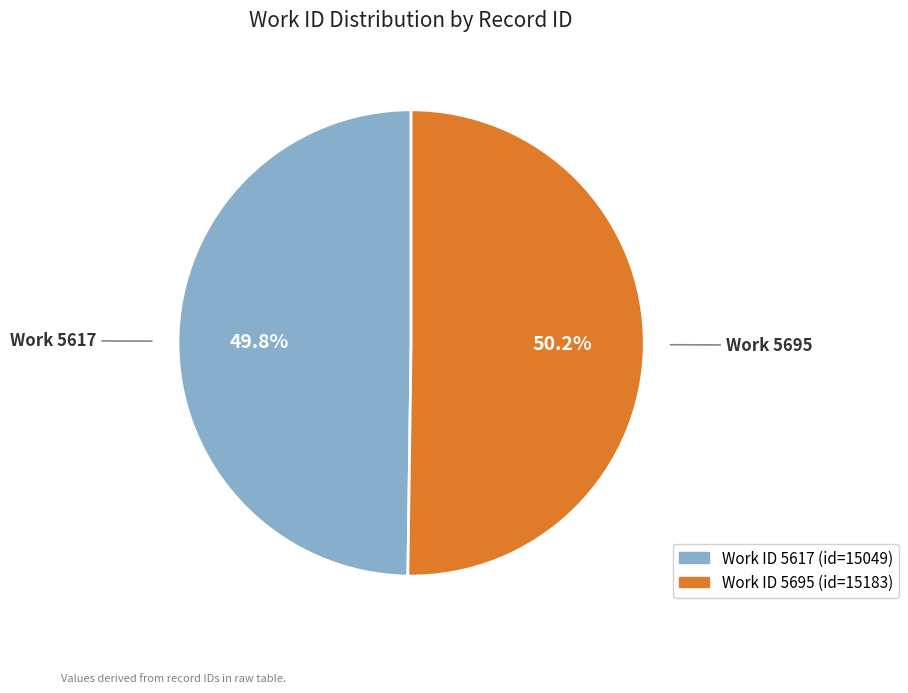

Does any single category account for the majority?

Yes